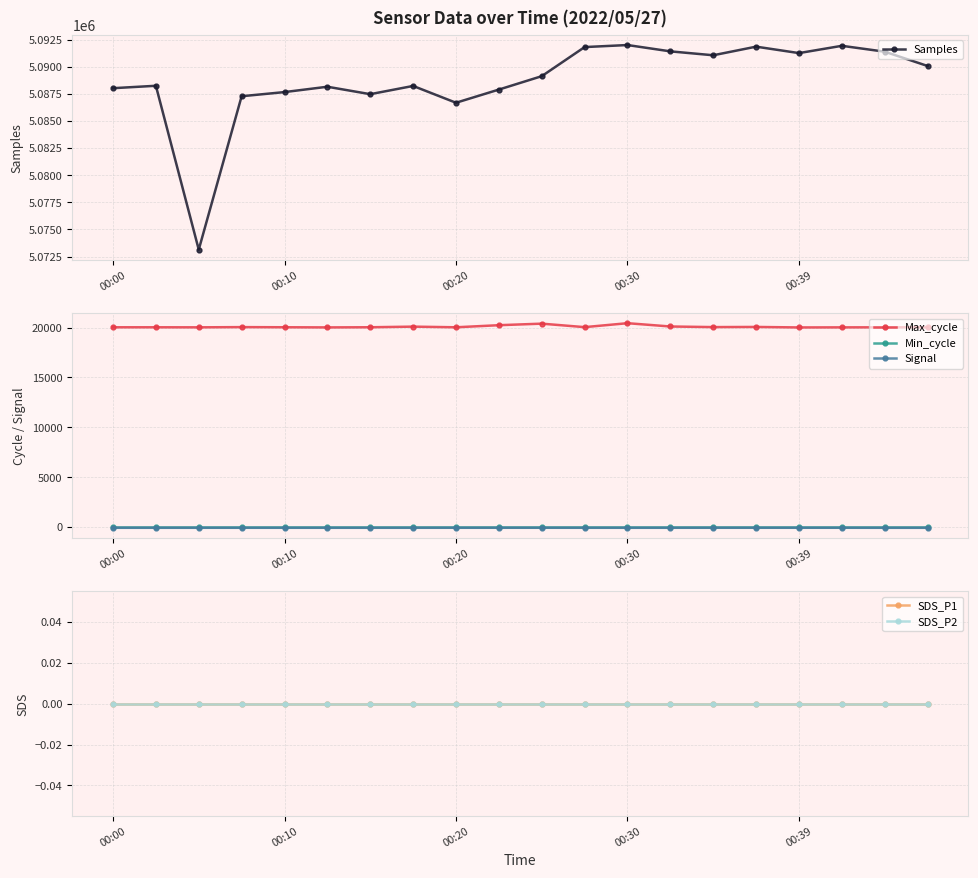

True or false: Min_cycle and SDS_P1 intersect in this chart.

False